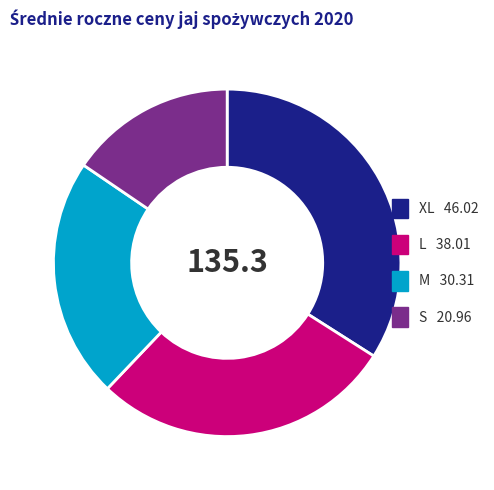

The XL slice represents 25% of the pie. True or false?

False